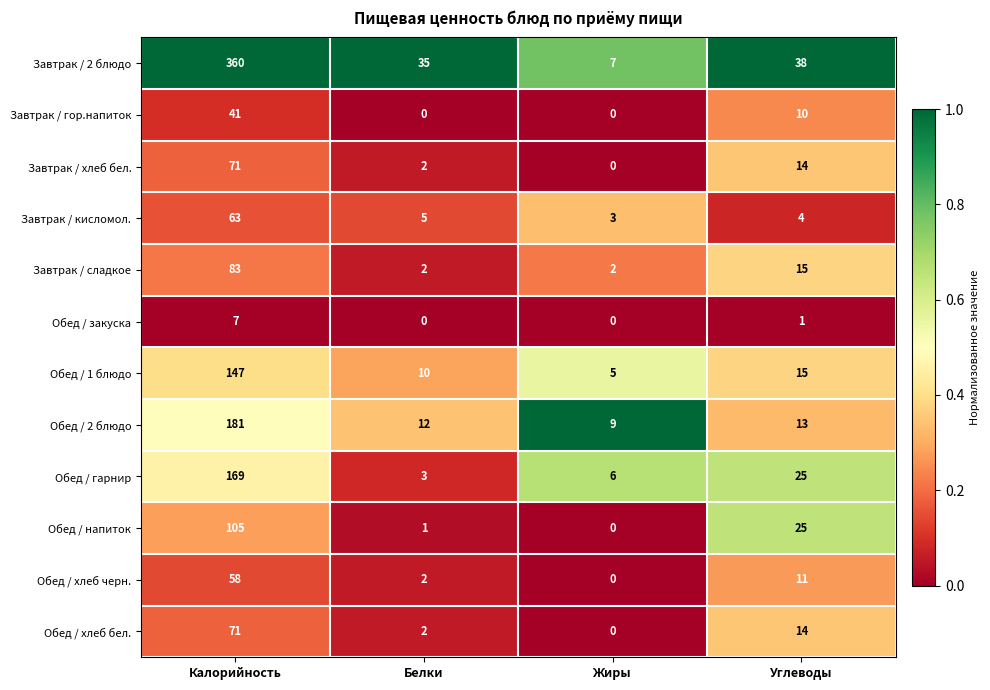

What is the average value of the Обед / 1 блюдо series?

44